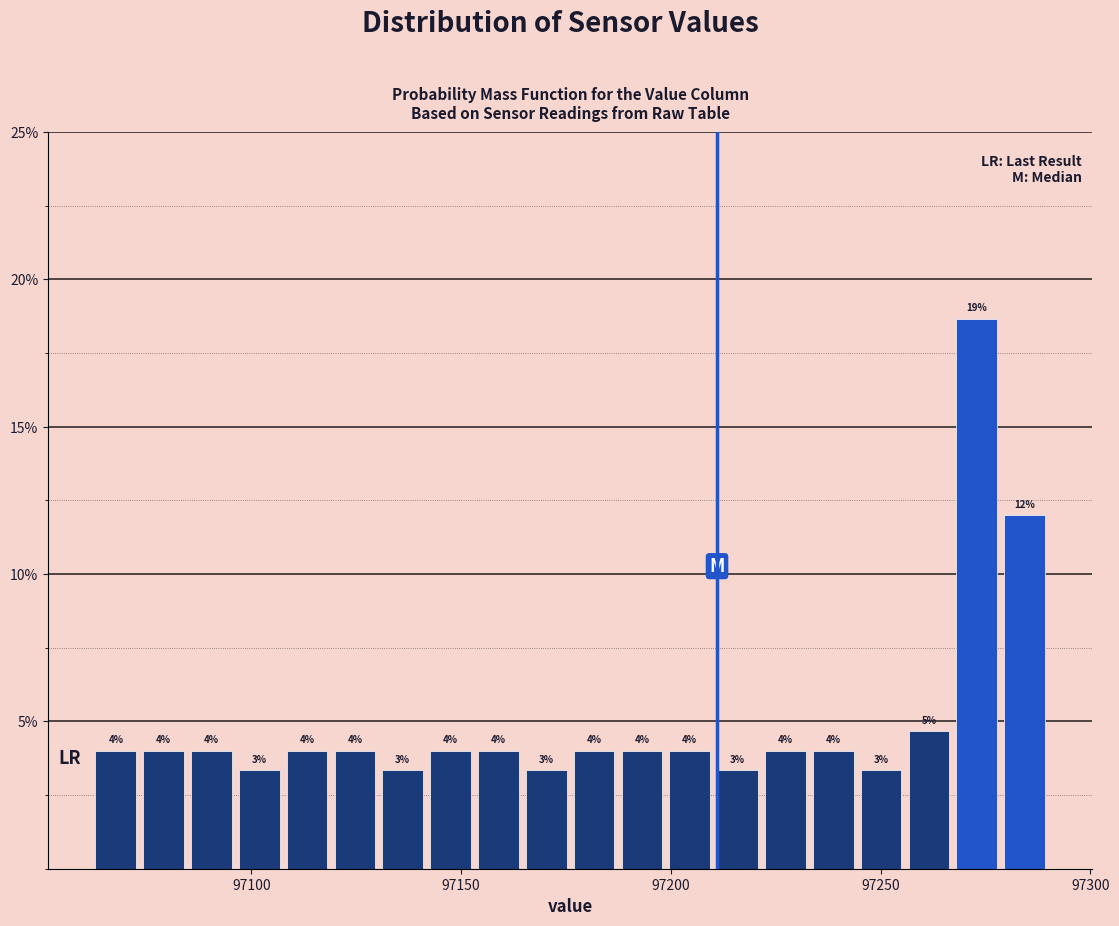

Around what value on the x-axis is the tallest bar? Give the approximate position of its centre, as read against the axis.

97275